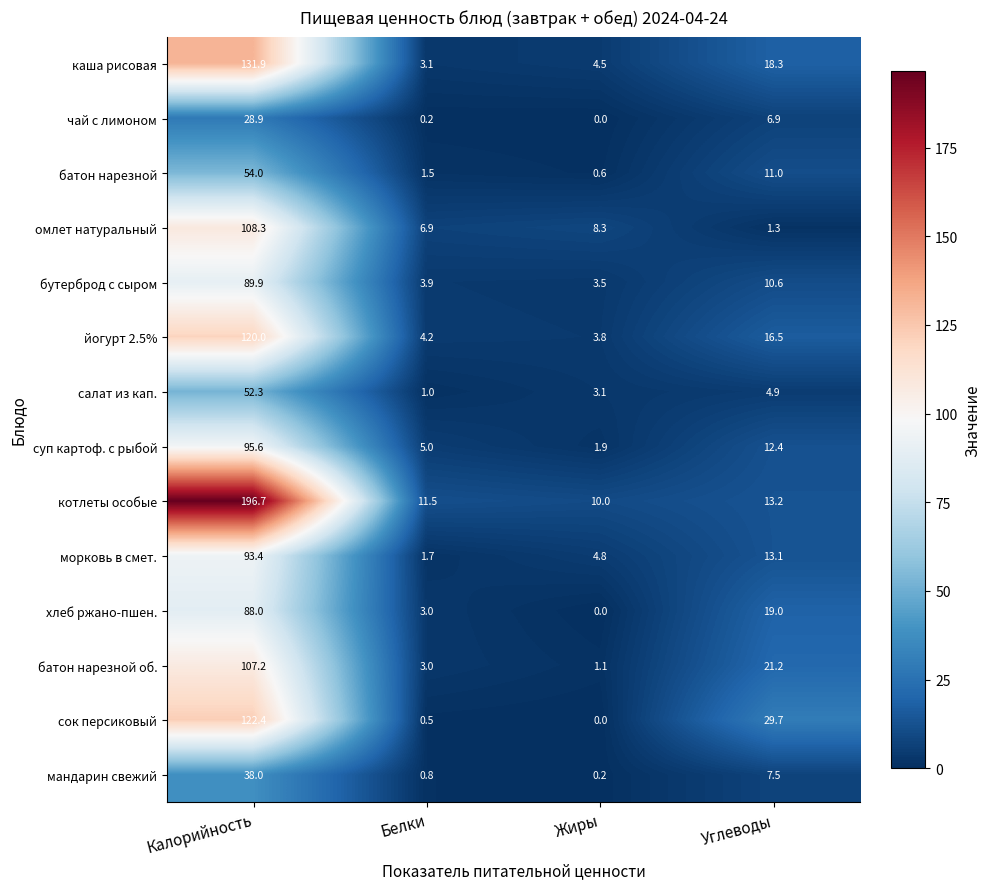

At which label does батон нарезной об. reach its peak?

Калорийность